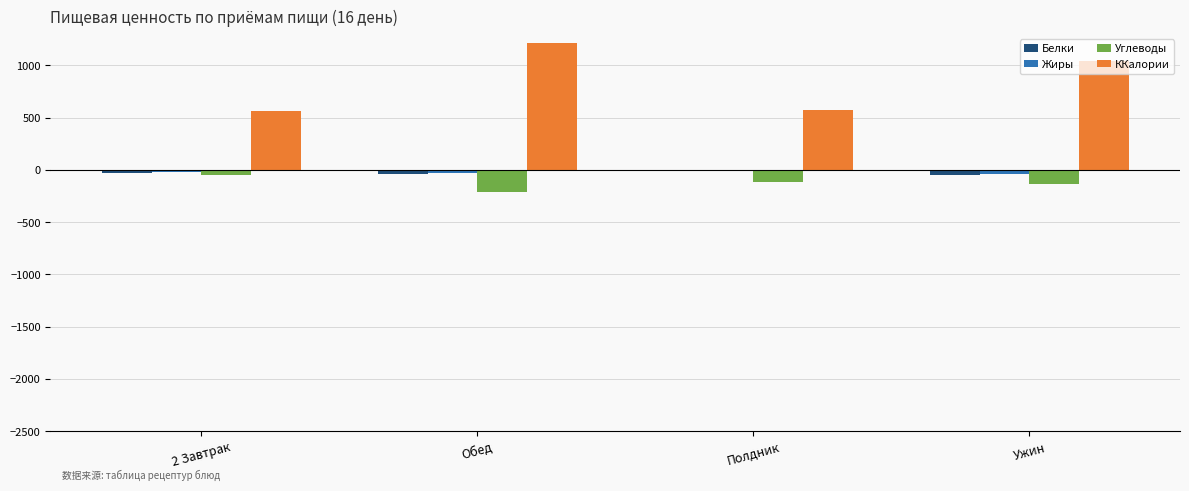

What is the maximum value for ККалории?

1212.2